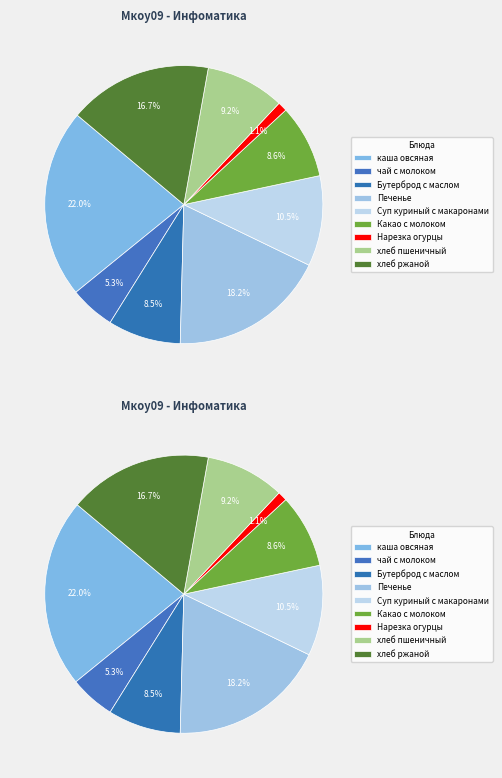

Between чай с молоком and Суп куриный с макаронами, which is larger?

Суп куриный с макаронами